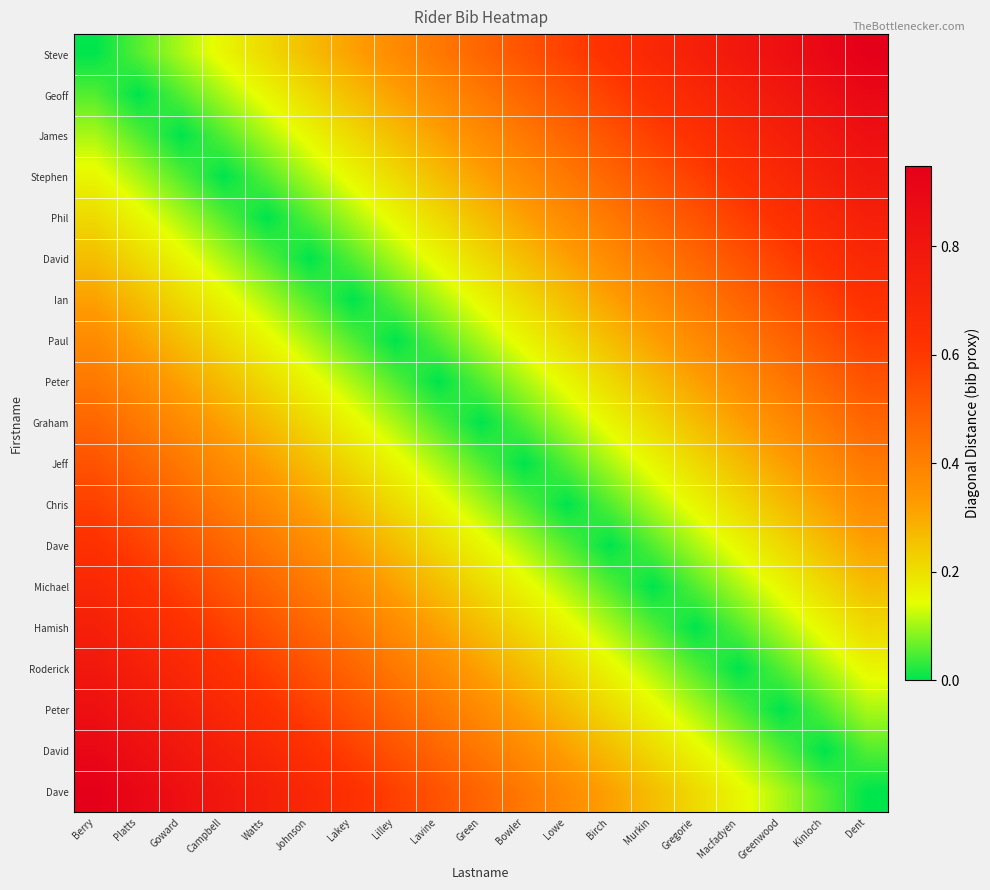

What is the greatest value displayed?

0.9